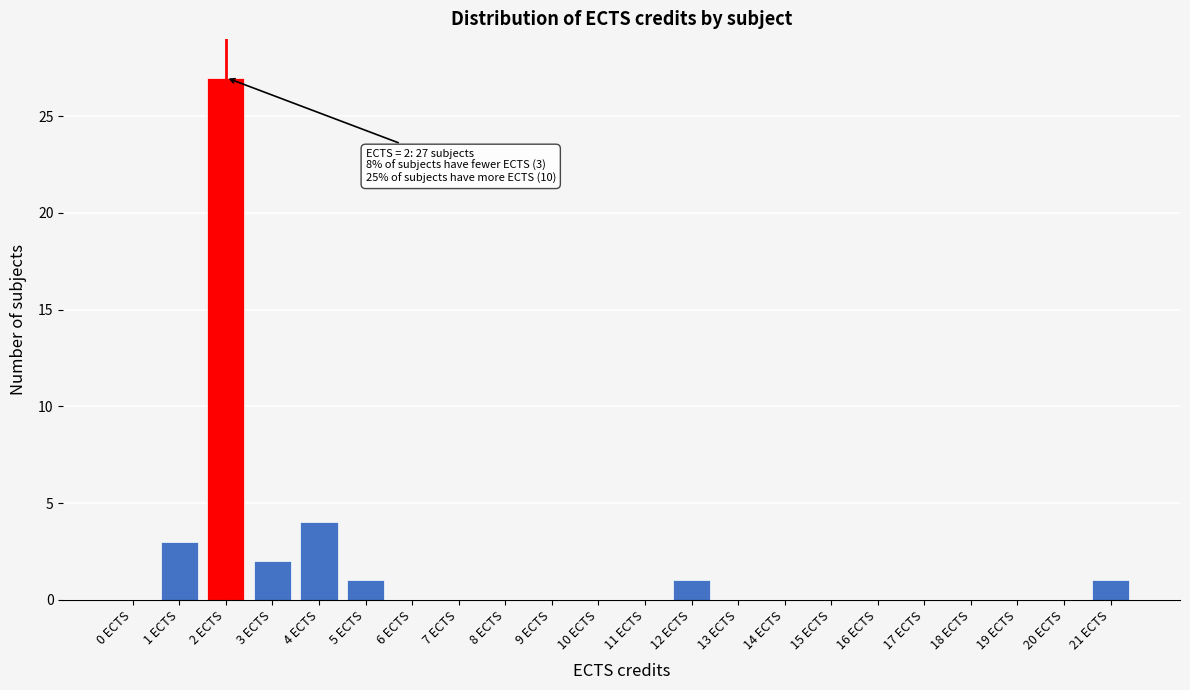

Reading left to right, list all the values displayed in this chart.

0 ECTS=0	1 ECTS=3	2 ECTS=27	3 ECTS=2	4 ECTS=4	5 ECTS=1	6 ECTS=0	7 ECTS=0	8 ECTS=0	9 ECTS=0	10 ECTS=0	11 ECTS=0	12 ECTS=1	13 ECTS=0	14 ECTS=0	15 ECTS=0	16 ECTS=0	17 ECTS=0	18 ECTS=0	19 ECTS=0	20 ECTS=0	21 ECTS=1